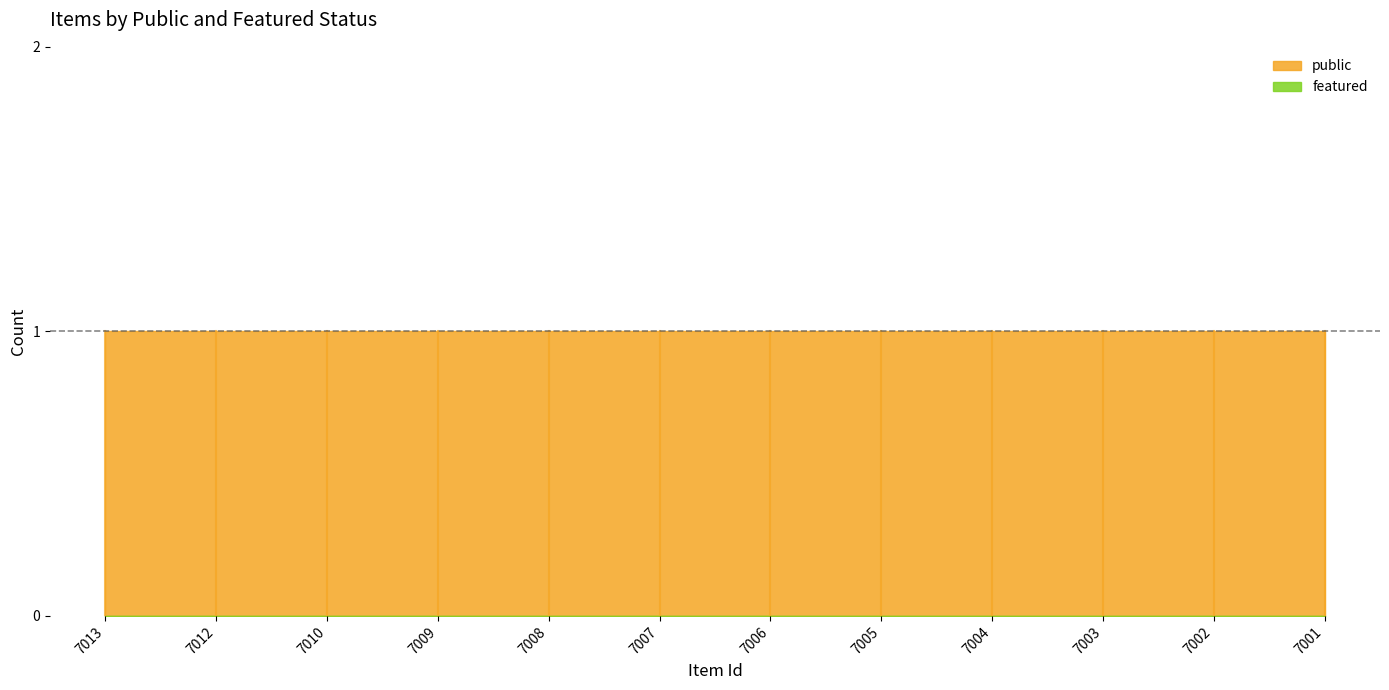

Does the chart display data point markers on the line(s)?

No